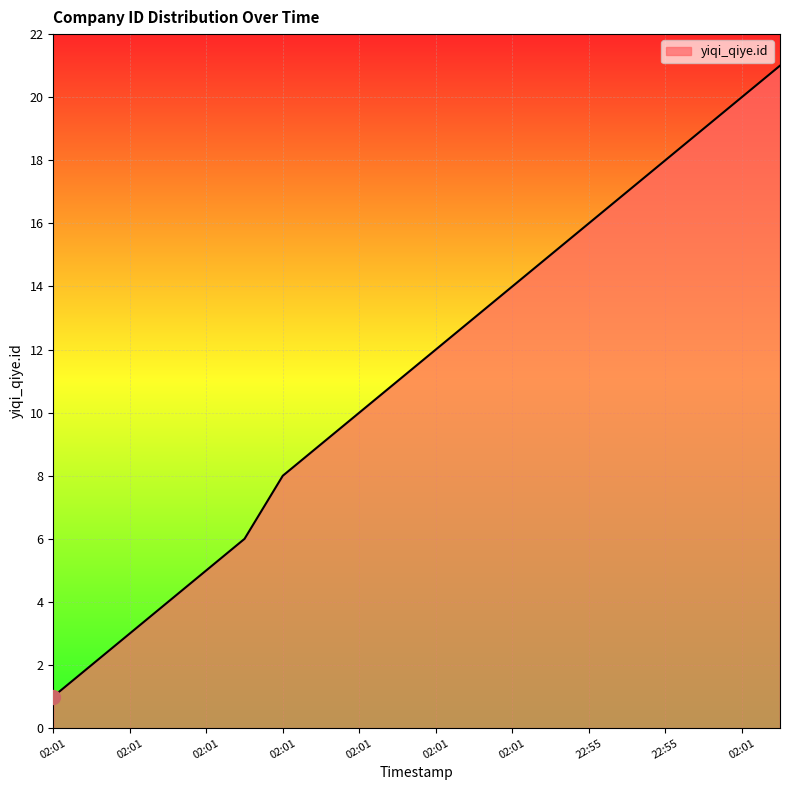

What is the difference between the maximum and minimum values?

20